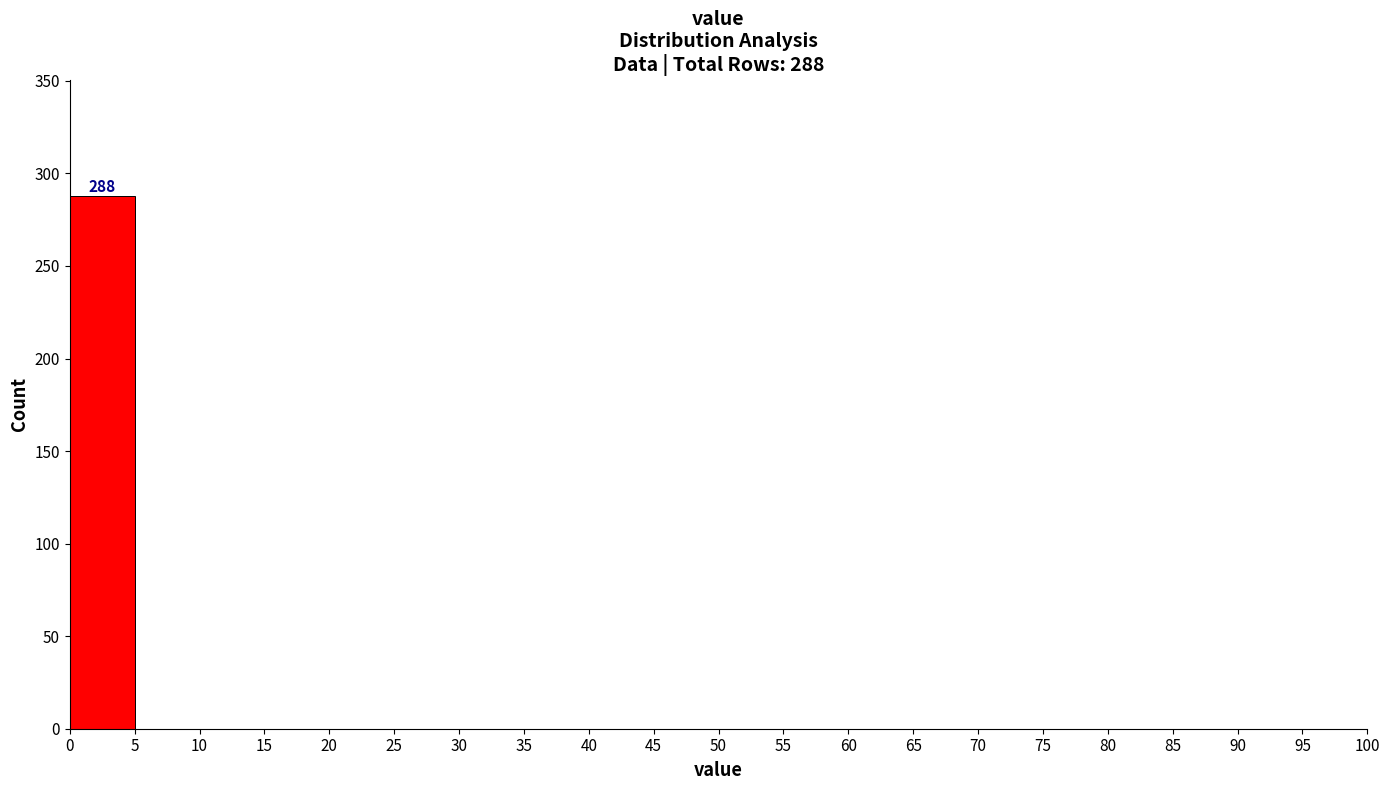

Over which range of the x-axis is the bar tallest?

0 to 5